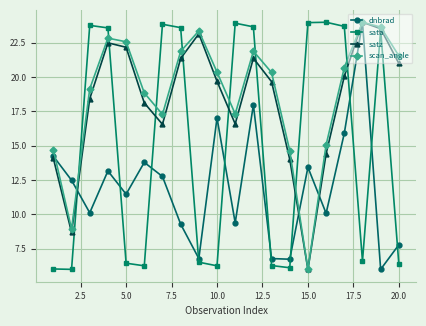

What is the highest value of the satz series?

24.0